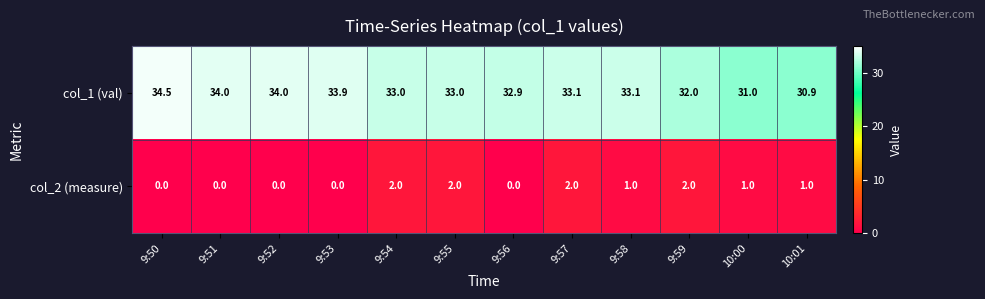

Which series has the largest total across all categories?

col_1 (val)